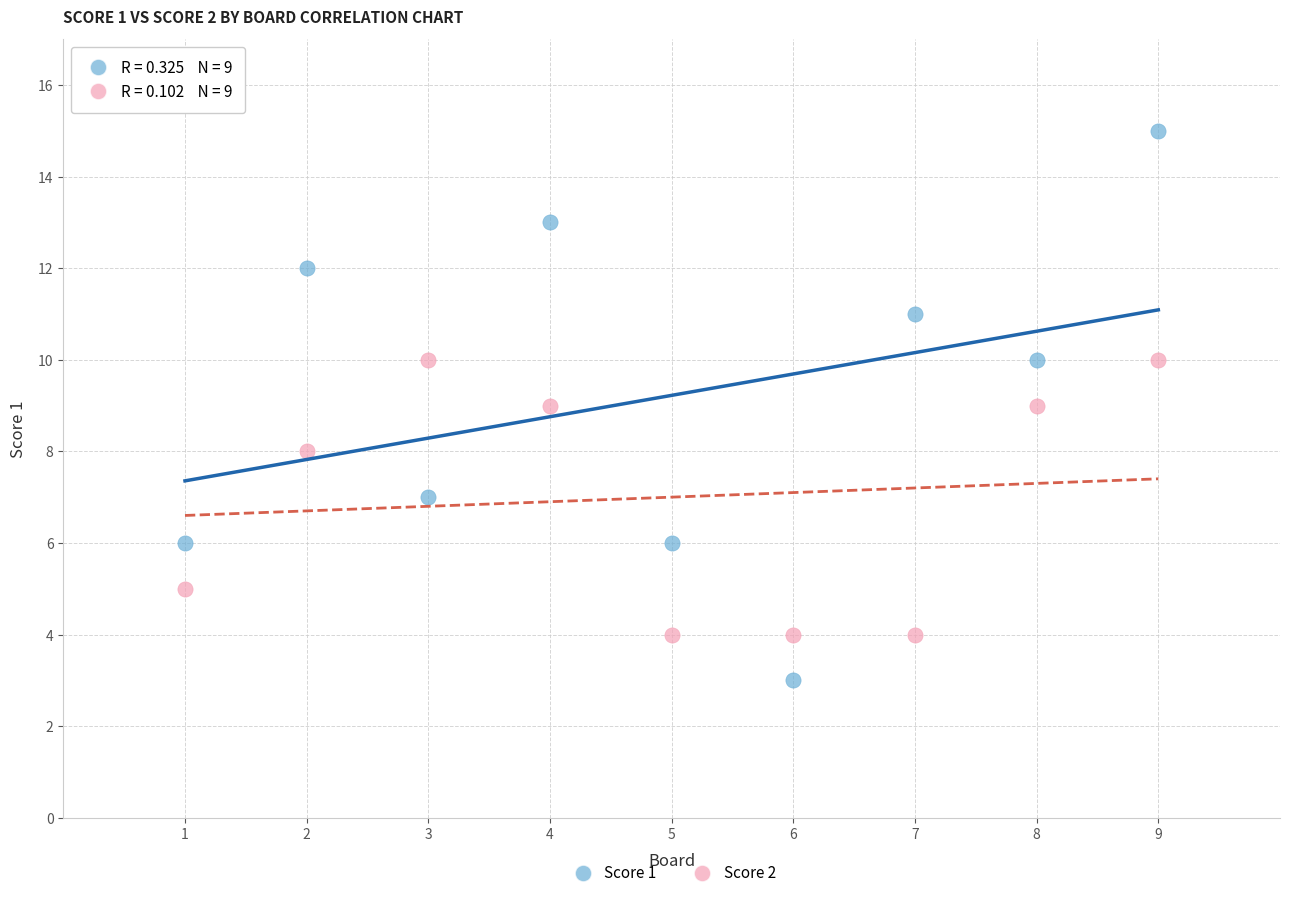

Which series has the widest spread of Y values?

Score 1